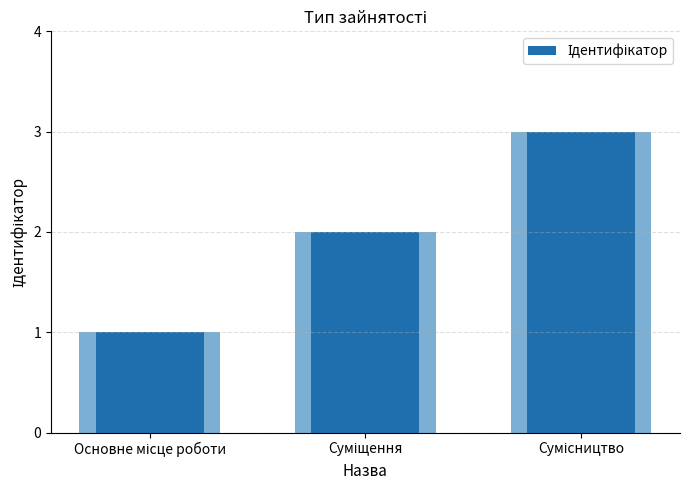

How many categories are shown in the chart?

3